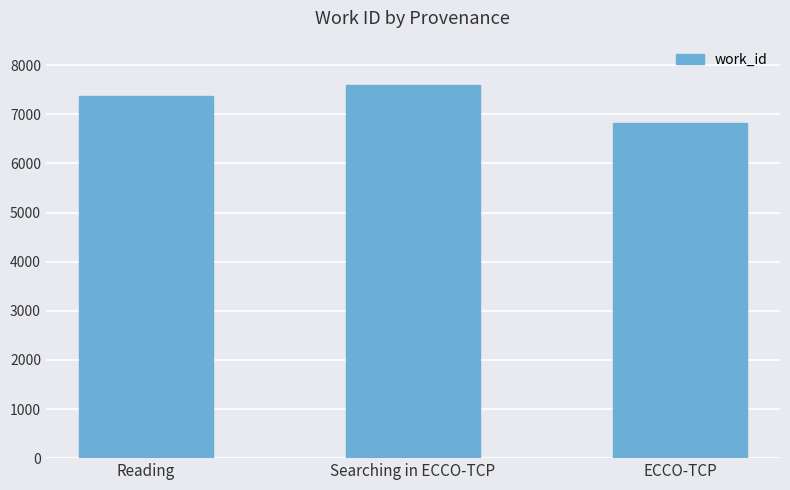

Reading left to right, what are all the values shown in this chart?

Reading=7382	Searching in ECCO-TCP=7593	ECCO-TCP=6816